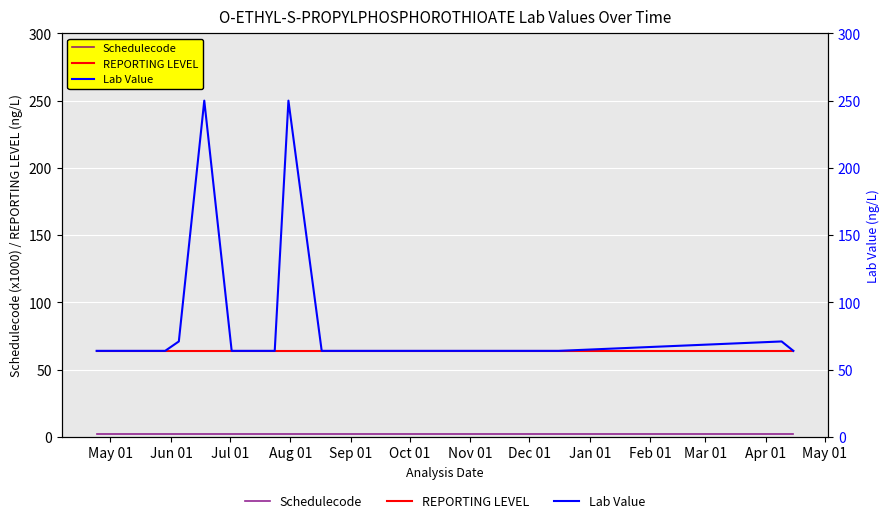

Is this an area chart (filled region under the line)?

No